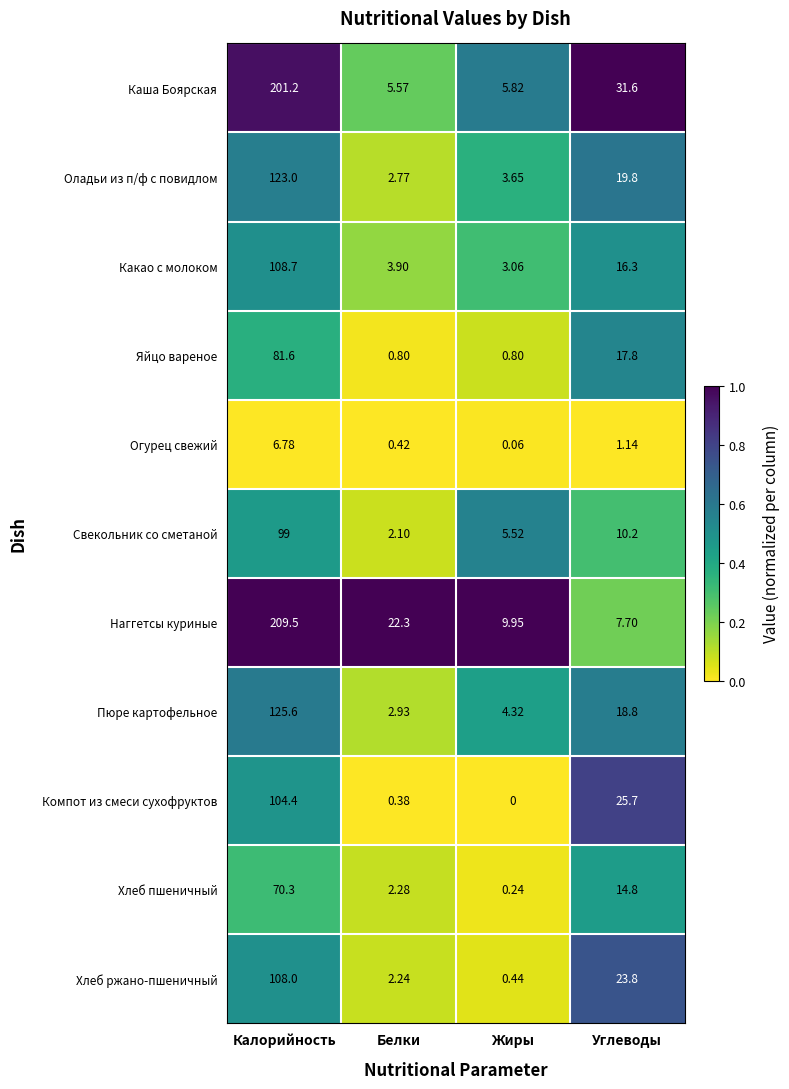

Is the value of Хлеб пшеничный at Калорийность greater than the value of Компот из смеси сухофруктов at Углеводы?

Yes